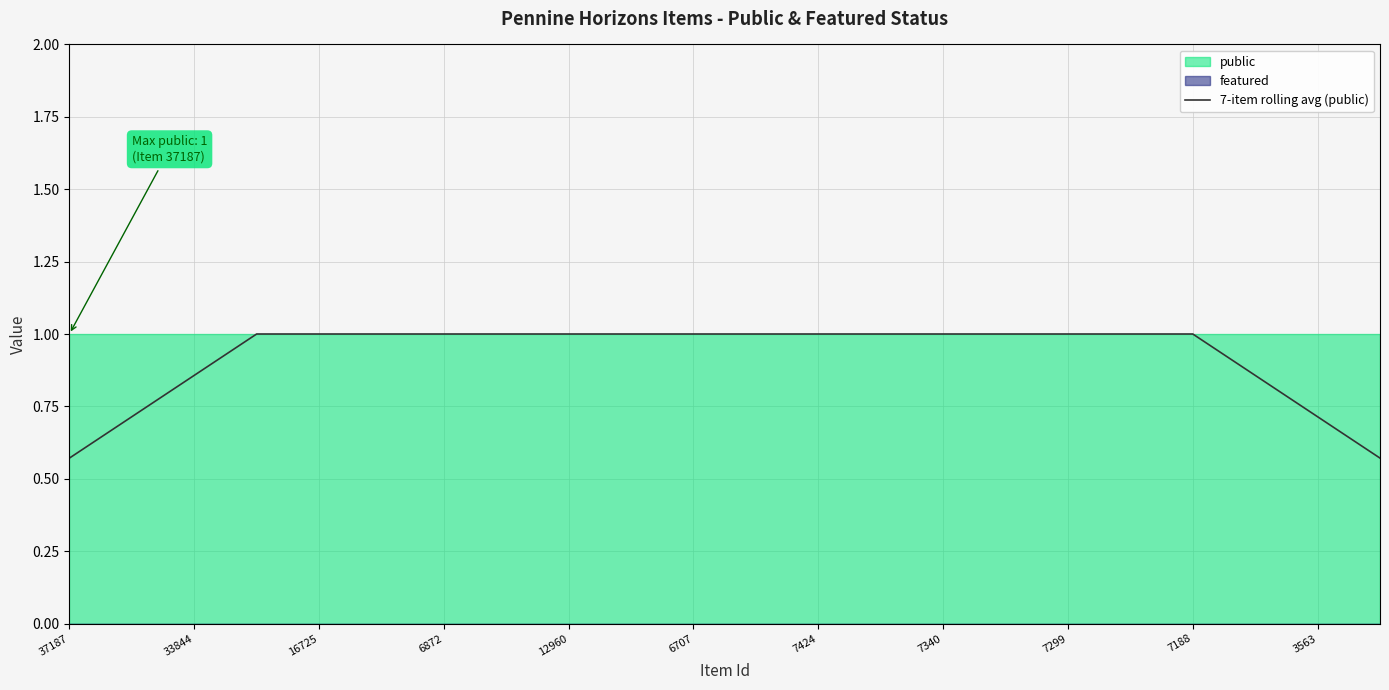

Is it true that 7-item rolling avg (public) equals 0.7 at 3563?

True